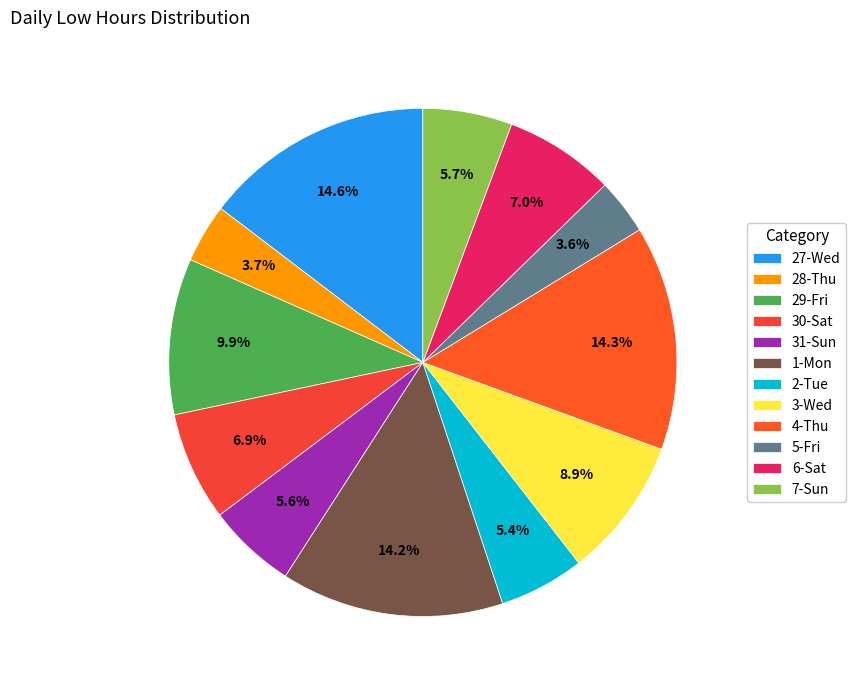

The 5-Fri slice represents 4% of the pie. True or false?

True